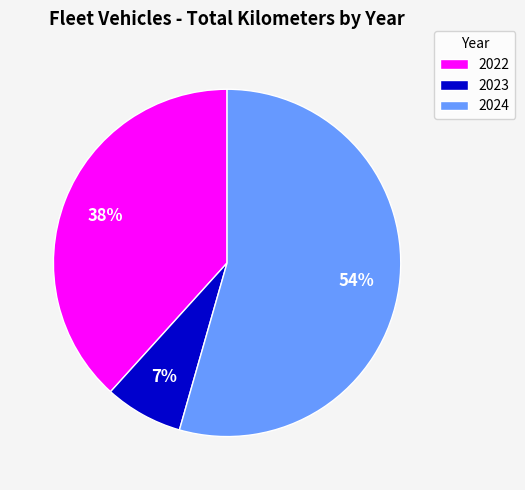

Is the sum of 2023 and 2024 greater than half?

Yes